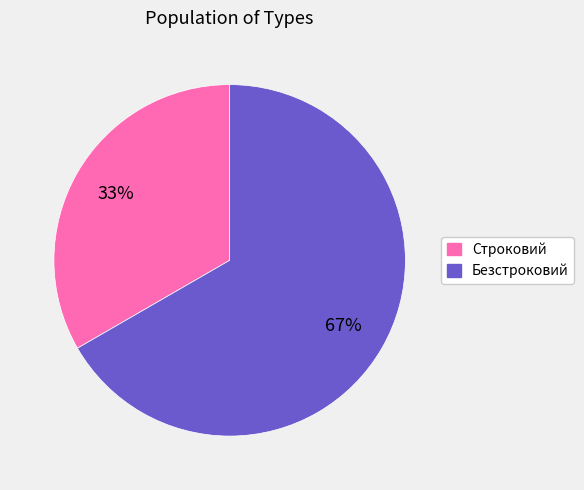

Combined, do Безстроковий and Строковий account for over 50%?

Yes